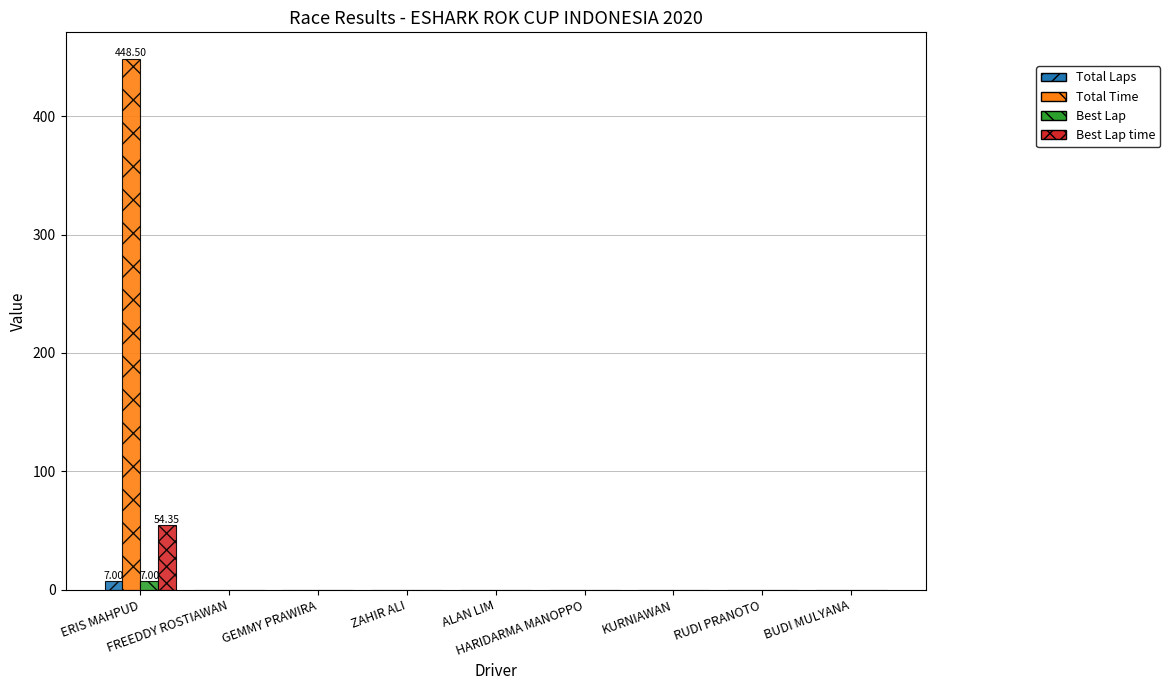

Which series has the largest total across all categories?

Total Time